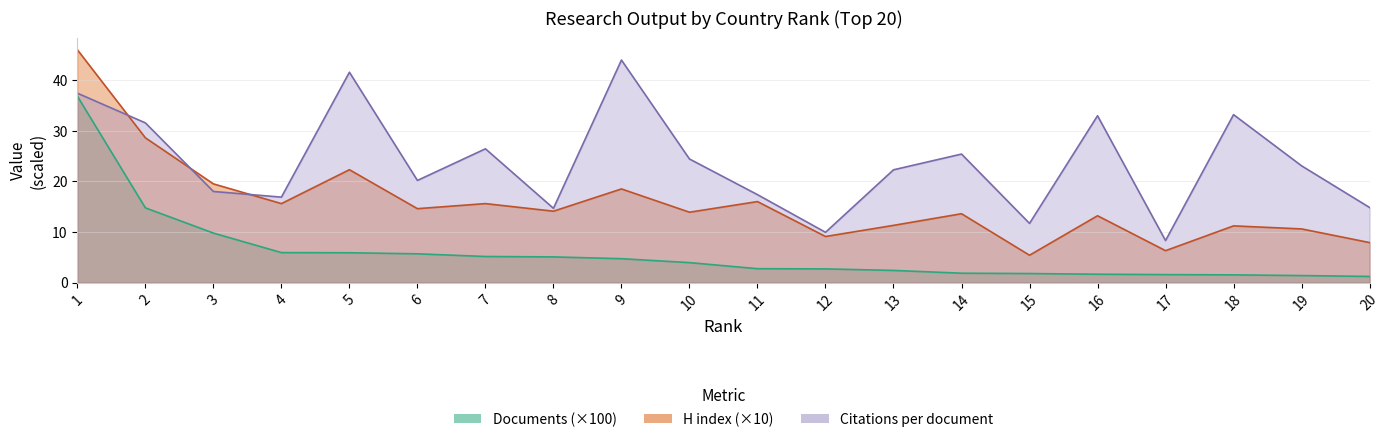

What is the highest value of the Documents series?

36.8